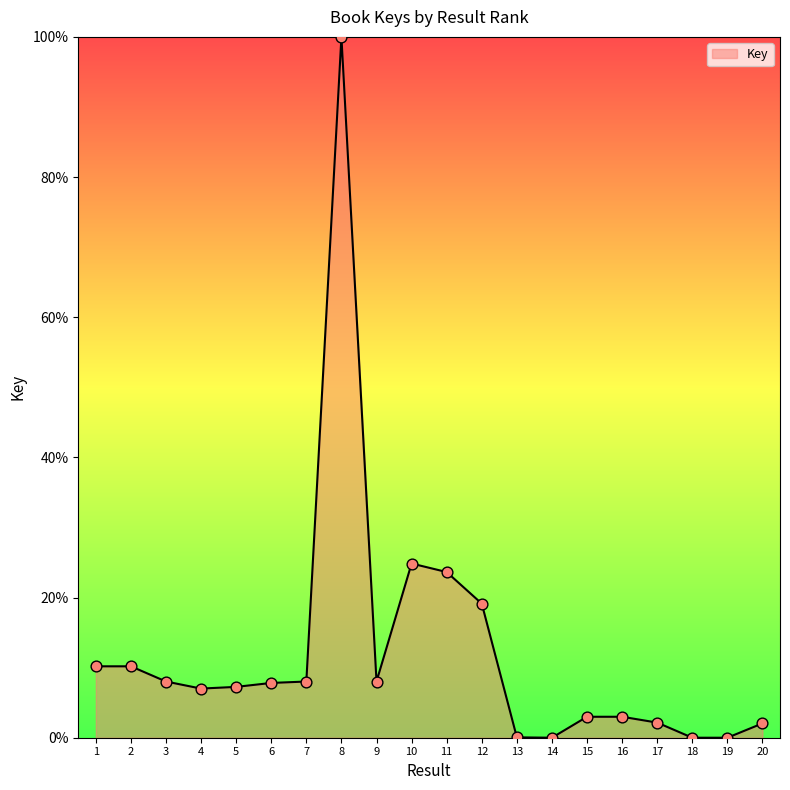

Approximately how many times larger is the value at 17 compared to 12?

0.1